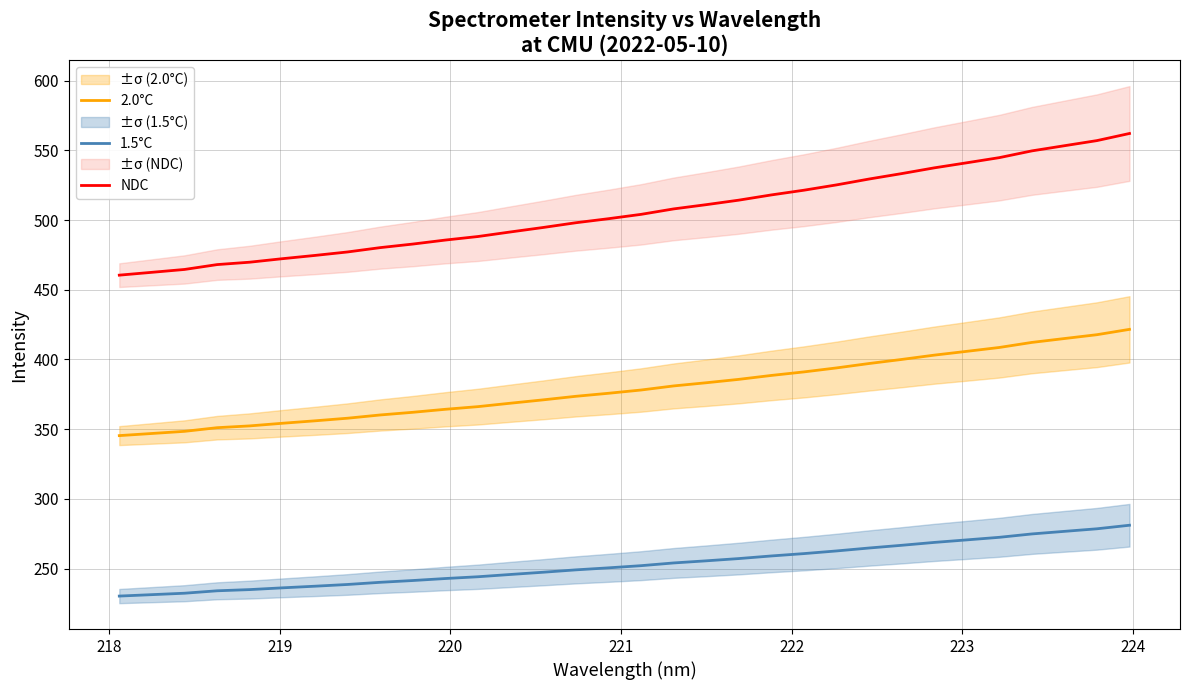

True or false: 1.5°C and 2.0°C intersect in this chart.

False